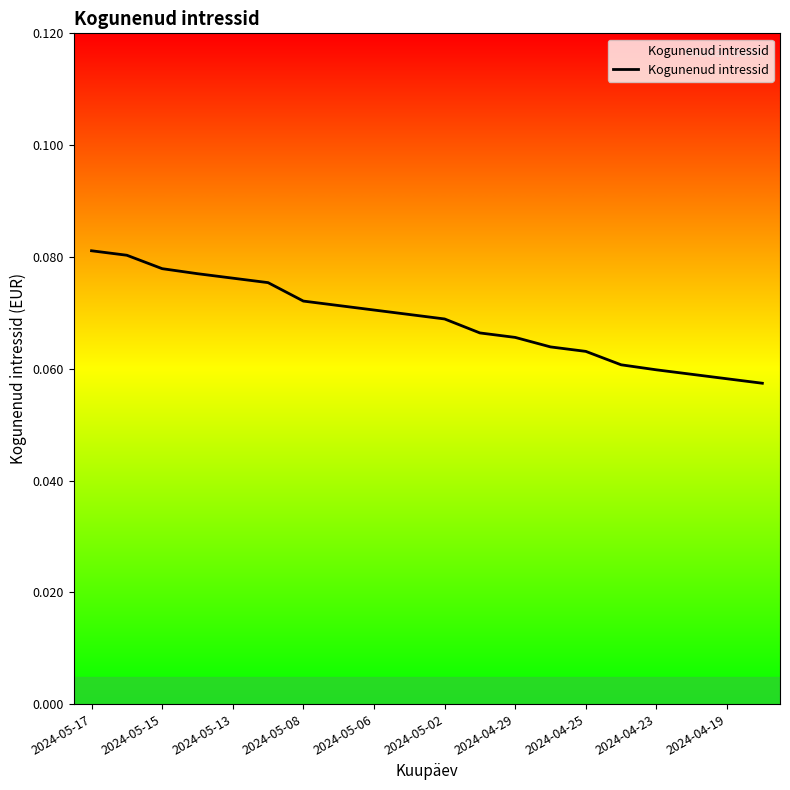

Count the values in the range 0 to 1.

20